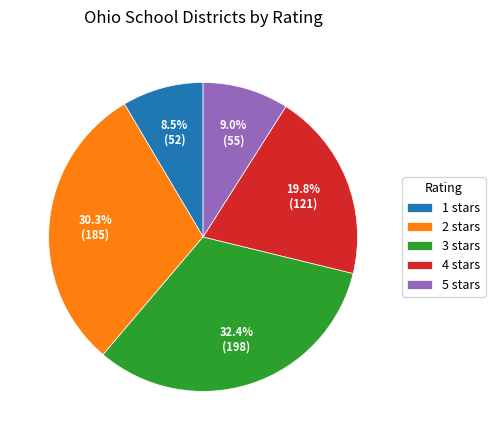

Does any single category account for the majority?

No